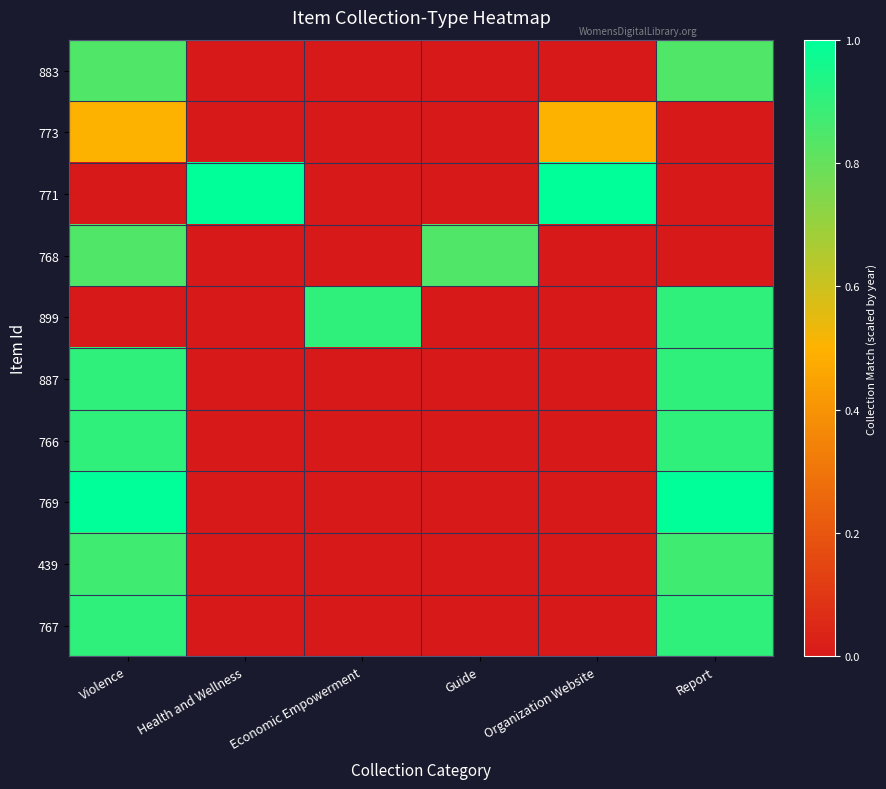

Reading left to right, extract all data points from this chart.

883: Violence=0.8	Health and Wellness=0.0	Economic Empowerment=0.0	Guide=0.0	Organization Website=0.0	Report=0.8
773: Violence=0.5	Health and Wellness=0.0	Economic Empowerment=0.0	Guide=0.0	Organization Website=0.5	Report=0.0
771: Violence=0.0	Health and Wellness=1.0	Economic Empowerment=0.0	Guide=0.0	Organization Website=1.0	Report=0.0
768: Violence=0.8	Health and Wellness=0.0	Economic Empowerment=0.0	Guide=0.8	Organization Website=0.0	Report=0.0
899: Violence=0.0	Health and Wellness=0.0	Economic Empowerment=0.9	Guide=0.0	Organization Website=0.0	Report=0.9
887: Violence=0.9	Health and Wellness=0.0	Economic Empowerment=0.0	Guide=0.0	Organization Website=0.0	Report=0.9
766: Violence=0.9	Health and Wellness=0.0	Economic Empowerment=0.0	Guide=0.0	Organization Website=0.0	Report=0.9
769: Violence=1.0	Health and Wellness=0.0	Economic Empowerment=0.0	Guide=0.0	Organization Website=0.0	Report=1.0
439: Violence=0.9	Health and Wellness=0.0	Economic Empowerment=0.0	Guide=0.0	Organization Website=0.0	Report=0.9
767: Violence=0.9	Health and Wellness=0.0	Economic Empowerment=0.0	Guide=0.0	Organization Website=0.0	Report=0.9